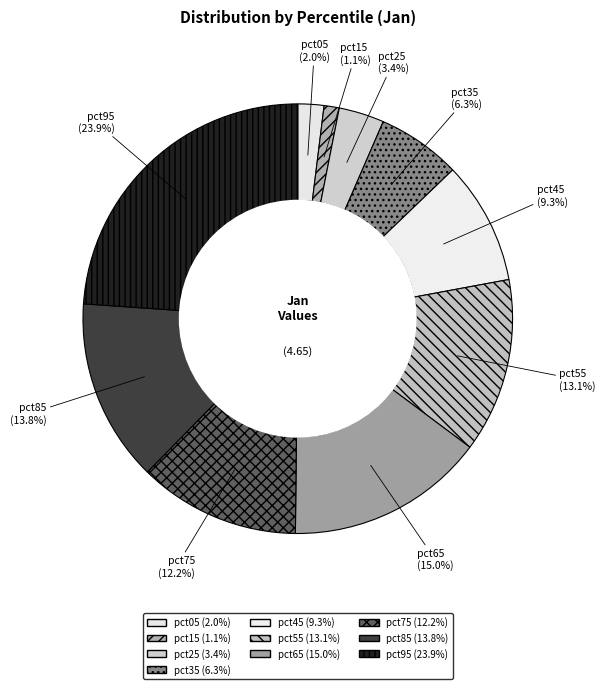

To the nearest percent, what is the combined percentage of pct35 and pct55?

19%